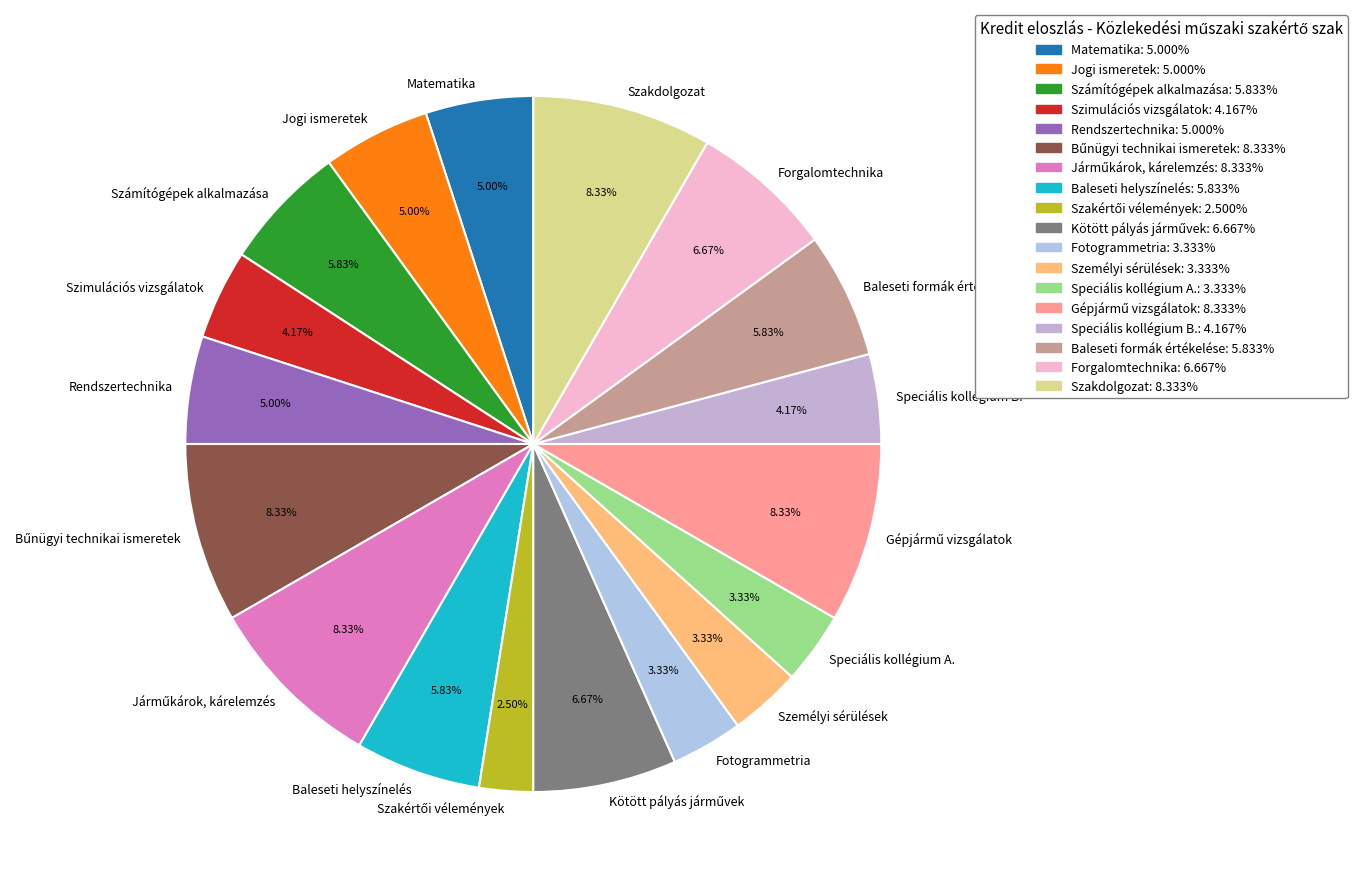

What is the total percentage of Rendszertechnika and Speciális kollégium B.?

9.2%